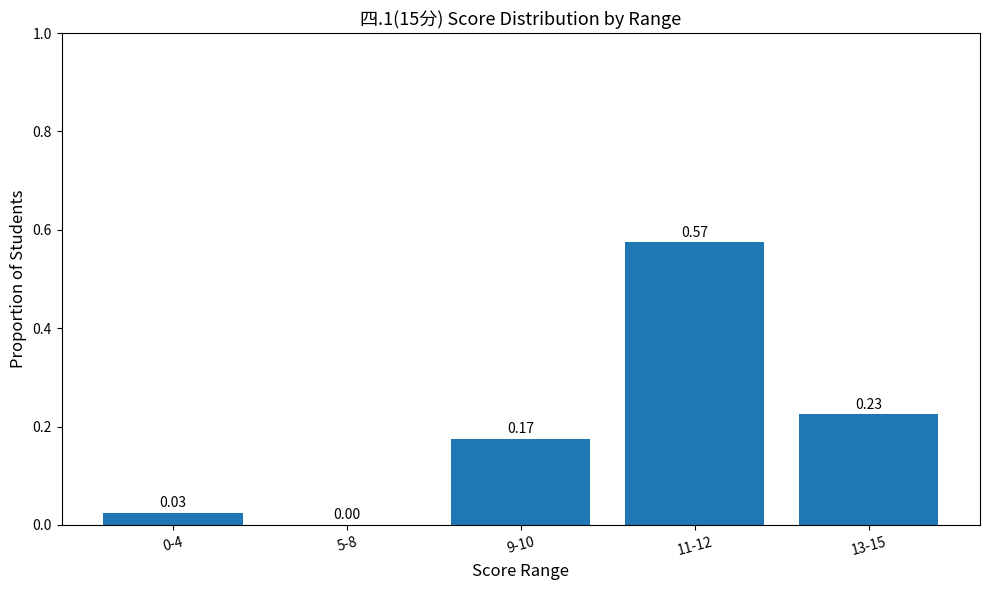

How many data points does each series have?

5